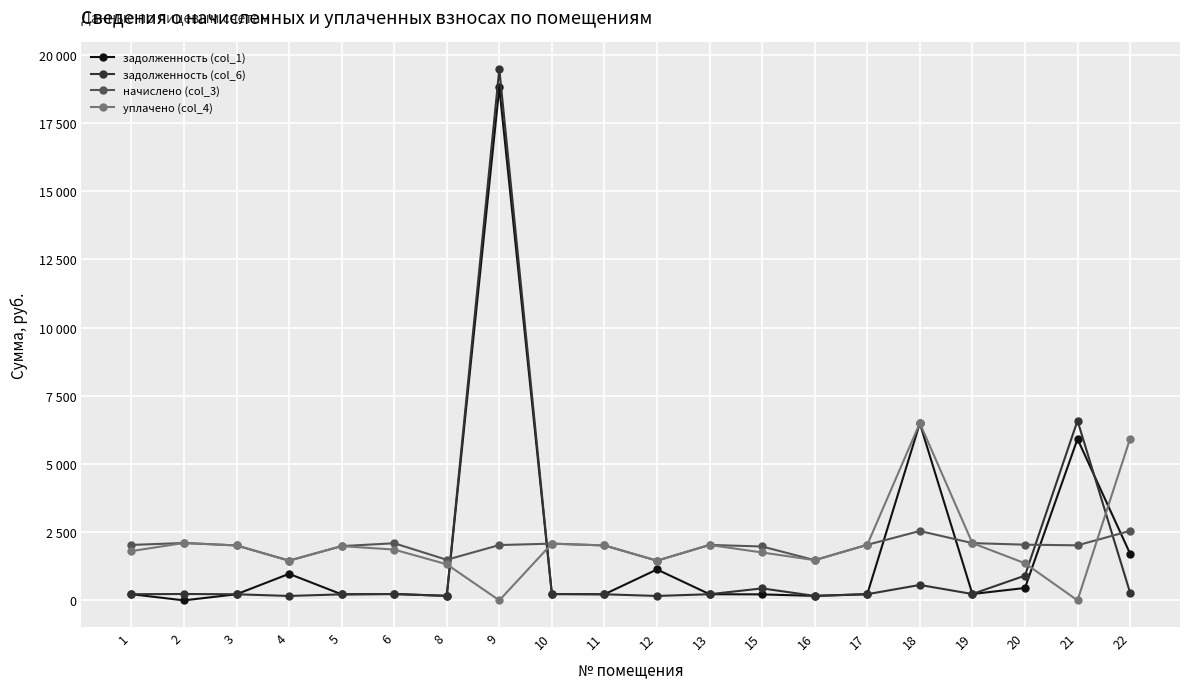

Which label corresponds to the largest value in the chart?

9